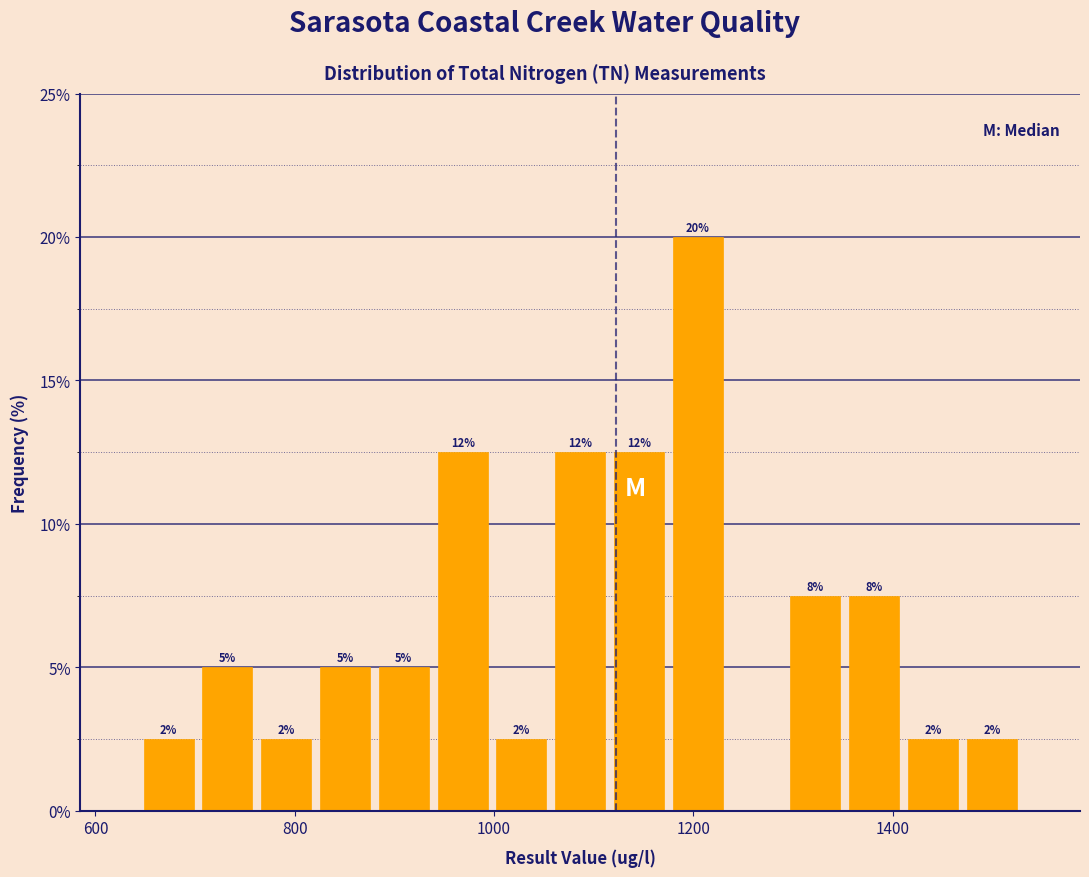

Read against the x-axis, roughly where is the centre of the tallest bar?

1200